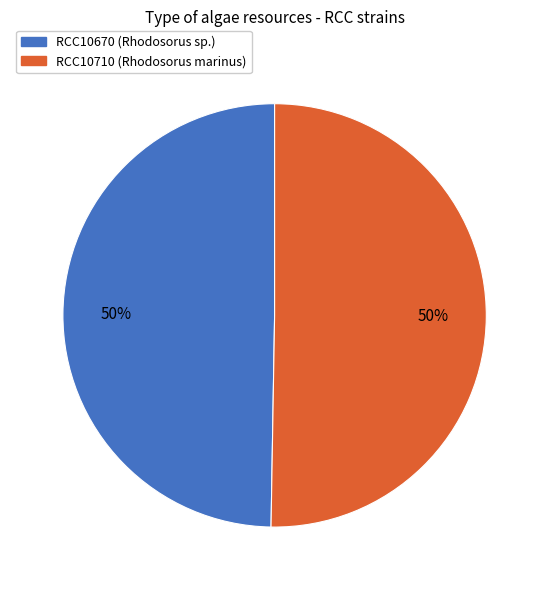

To the nearest percent, what portion does RCC10710 represent?

50%